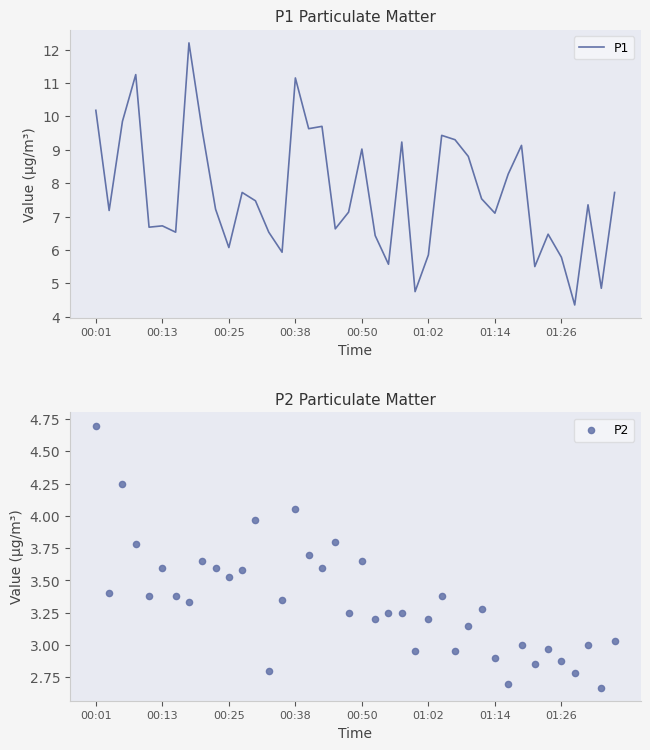

Is it true that P1 equals 3.1 at 00:50?

False